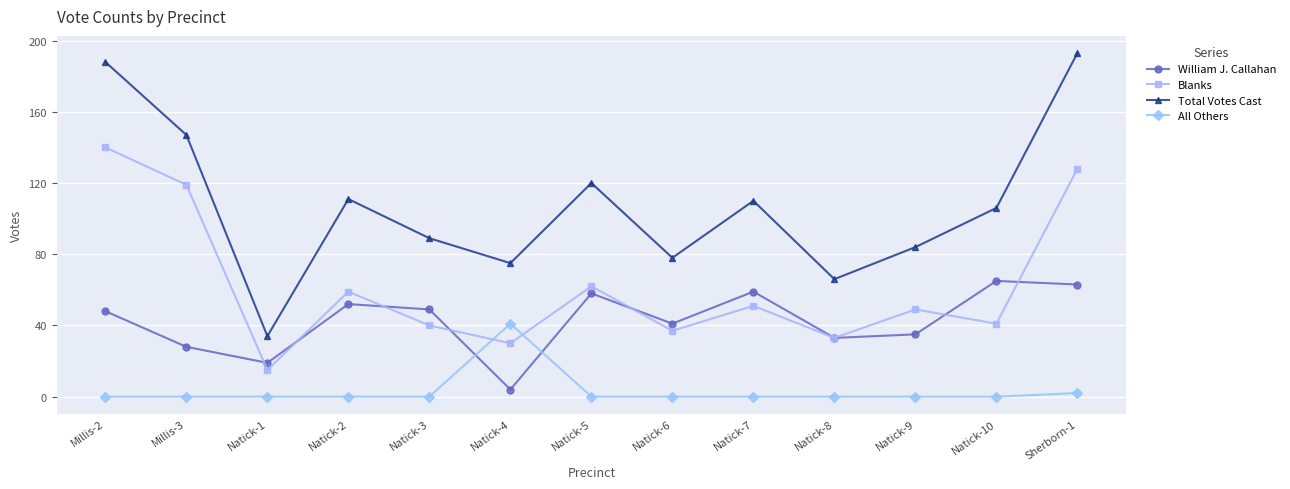

How many intersections are there between Blanks and All Others?

2